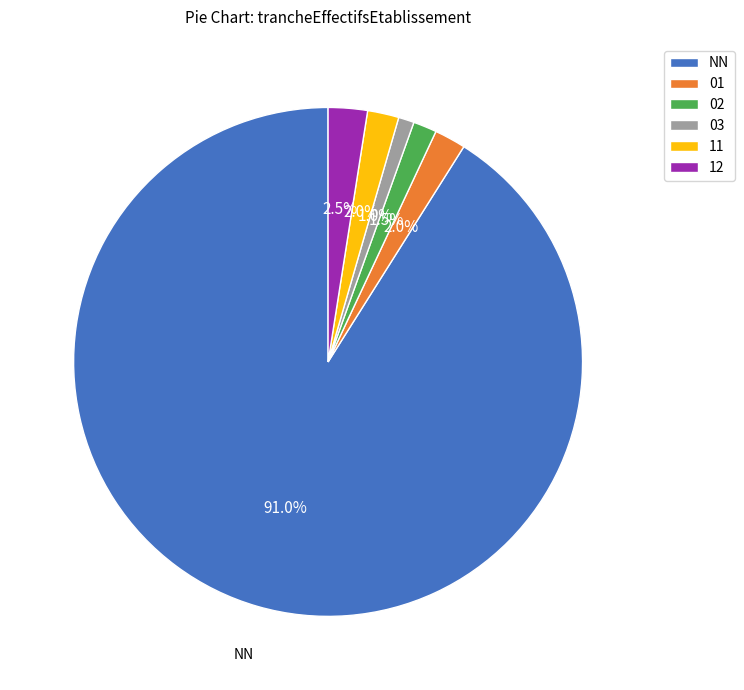

What is the largest slice in the pie chart?

NN